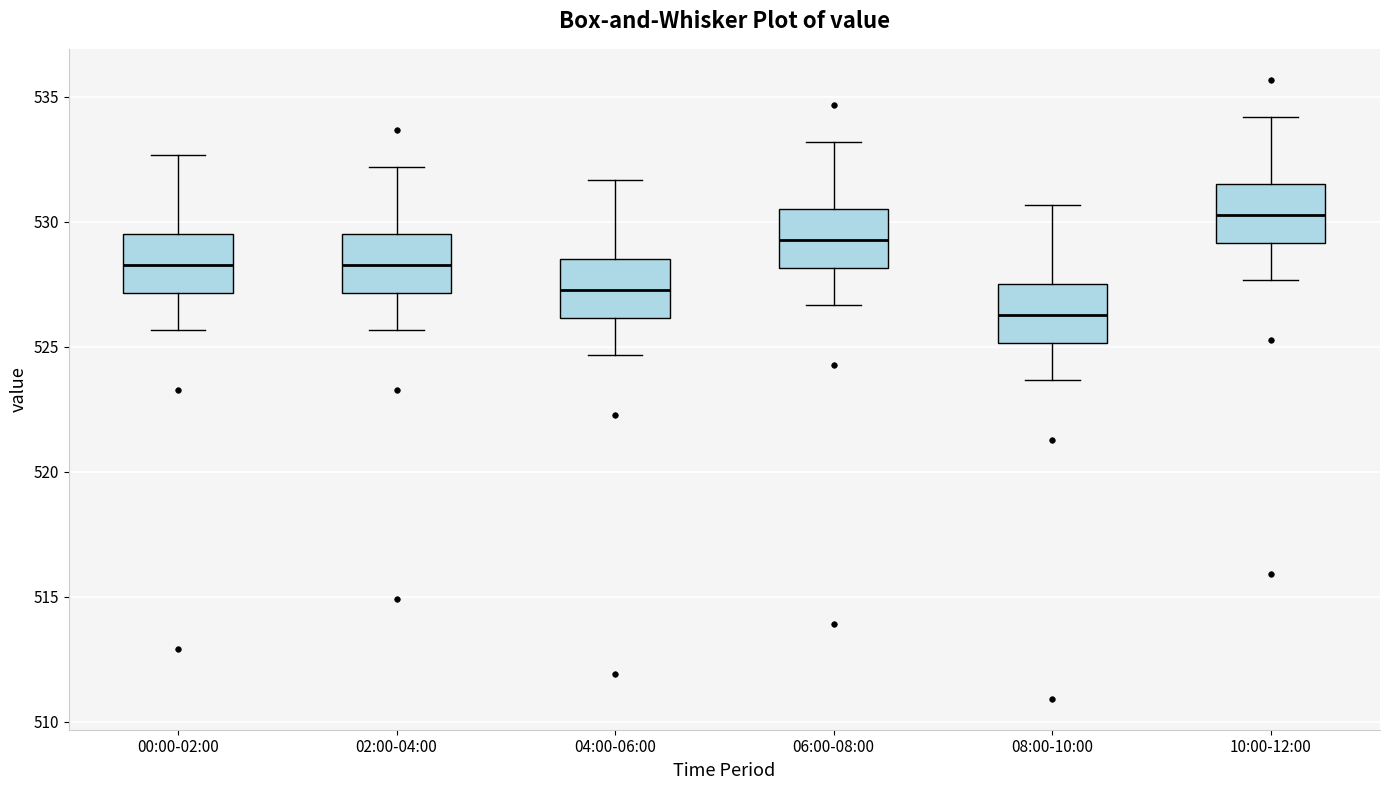

Reading left to right, read every box against the y-axis: the position of its median line, the range the box covers, and the ends of its whiskers. The values are not printed on the chart, so give them approximately, as read against the axis.

00:00-02:00: median 528.5, box 527.0 to 529.5, whiskers 525.5 to 532.5
02:00-04:00: median 528.5, box 527.0 to 529.5, whiskers 525.5 to 532.0
04:00-06:00: median 527.5, box 526.0 to 528.5, whiskers 524.5 to 531.5
06:00-08:00: median 529.5, box 528.0 to 530.5, whiskers 526.5 to 533.0
08:00-10:00: median 526.5, box 525.0 to 527.5, whiskers 523.5 to 530.5
10:00-12:00: median 530.5, box 529.0 to 531.5, whiskers 527.5 to 534.0